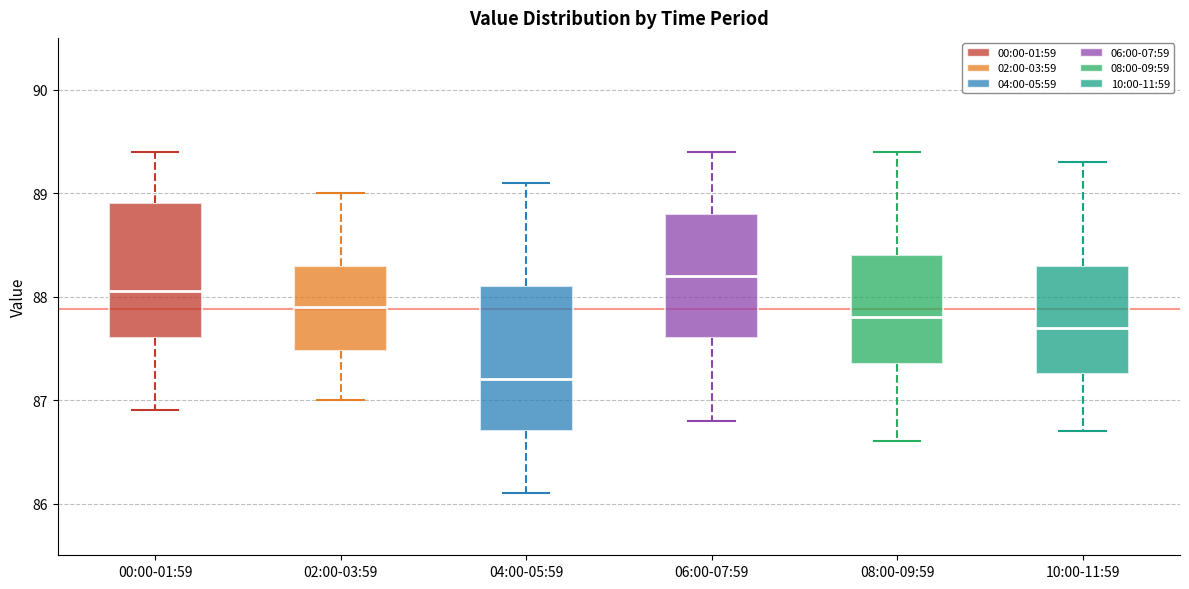

Reading left to right, transcribe this box plot: for each box, give where its median line is, the range the box spans, and where its two whiskers end, as read against the y-axis. The values are not printed on the chart, so give them approximately, as read against the axis.

00:00-01:59: median 88.1, box 87.6 to 88.9, whiskers 86.9 to 89.4
02:00-03:59: median 87.9, box 87.5 to 88.3, whiskers 87.0 to 89.0
04:00-05:59: median 87.2, box 86.7 to 88.1, whiskers 86.1 to 89.1
06:00-07:59: median 88.2, box 87.6 to 88.8, whiskers 86.8 to 89.4
08:00-09:59: median 87.8, box 87.4 to 88.4, whiskers 86.6 to 89.4
10:00-11:59: median 87.7, box 87.3 to 88.3, whiskers 86.7 to 89.3